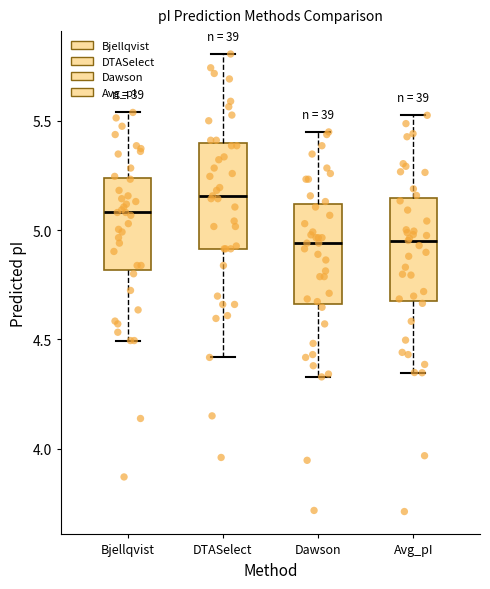

Reading left to right, read every box against the y-axis: the position of its median line, the range the box covers, and the ends of its whiskers. The values are not printed on the chart, so give them approximately, as read against the axis.

Bjellqvist: median 5.10, box 4.80 to 5.25, whiskers 4.50 to 5.55
DTASelect: median 5.15, box 4.90 to 5.40, whiskers 4.40 to 5.80
Dawson: median 4.95, box 4.65 to 5.10, whiskers 4.35 to 5.45
Avg_pI: median 4.95, box 4.70 to 5.15, whiskers 4.35 to 5.50